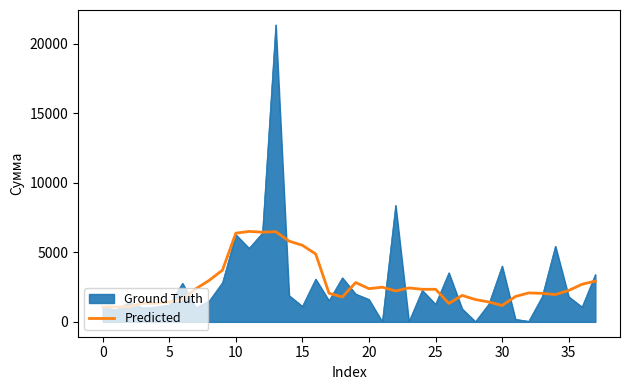

What is the lowest value of the Predicted series?

1074.5